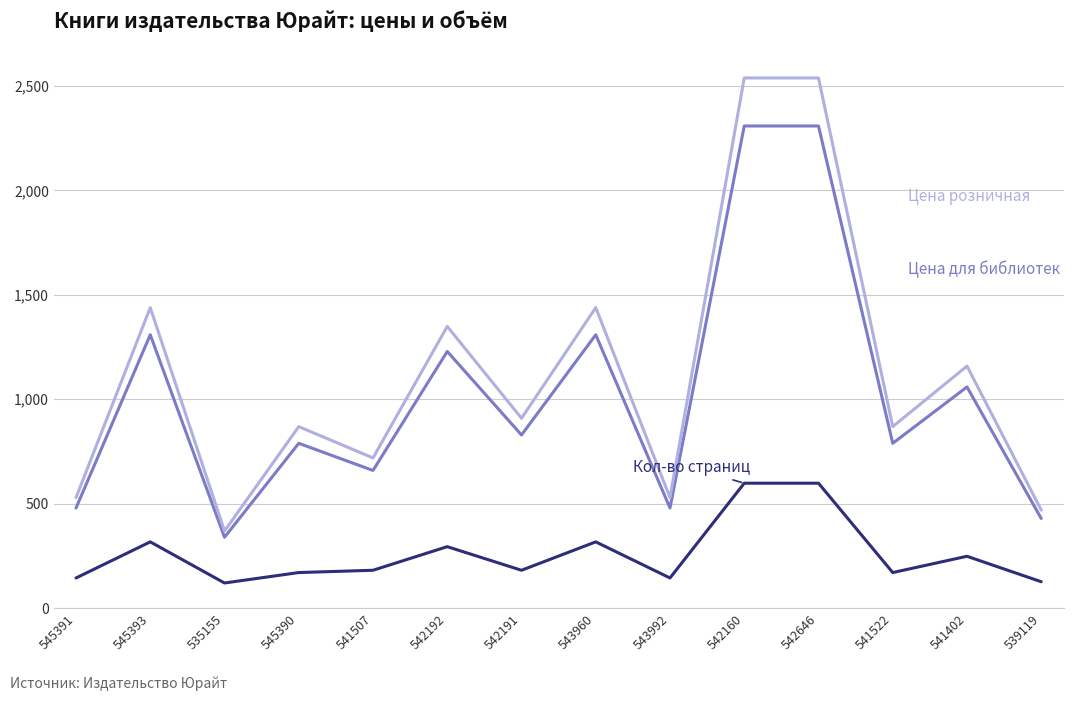

What is the total value across all series at 542160?

5446